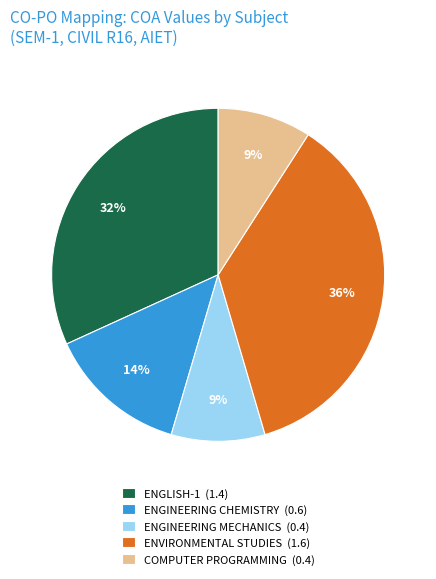

Approximately how many times larger is the value at ENGINEERING MECHANICS (0.4) compared to ENGLISH-1 (1.4)?

0.3